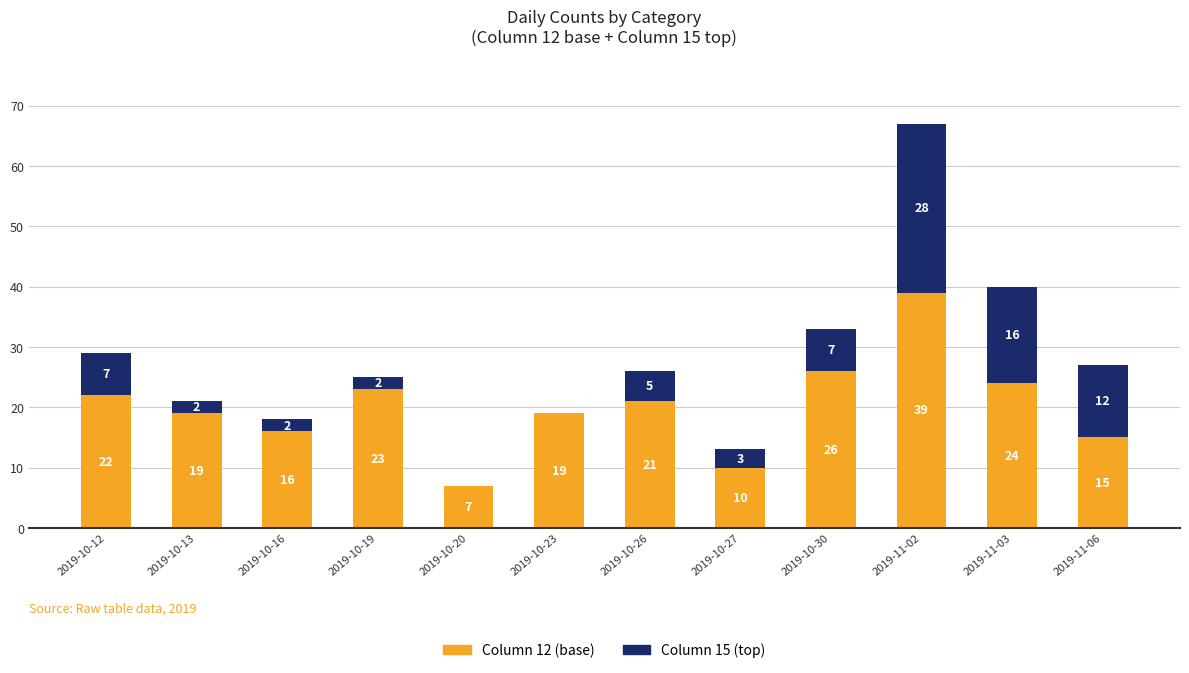

Is it true that Column 12 (base) equals 21 at 2019-10-26?

True